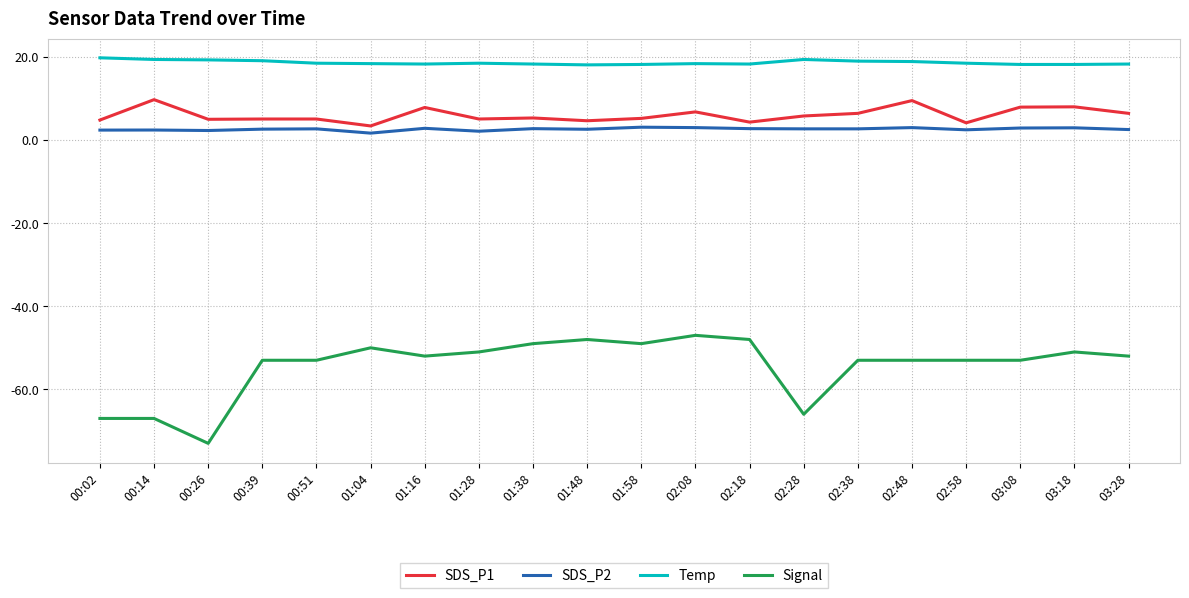

How many series are shown in this chart?

4